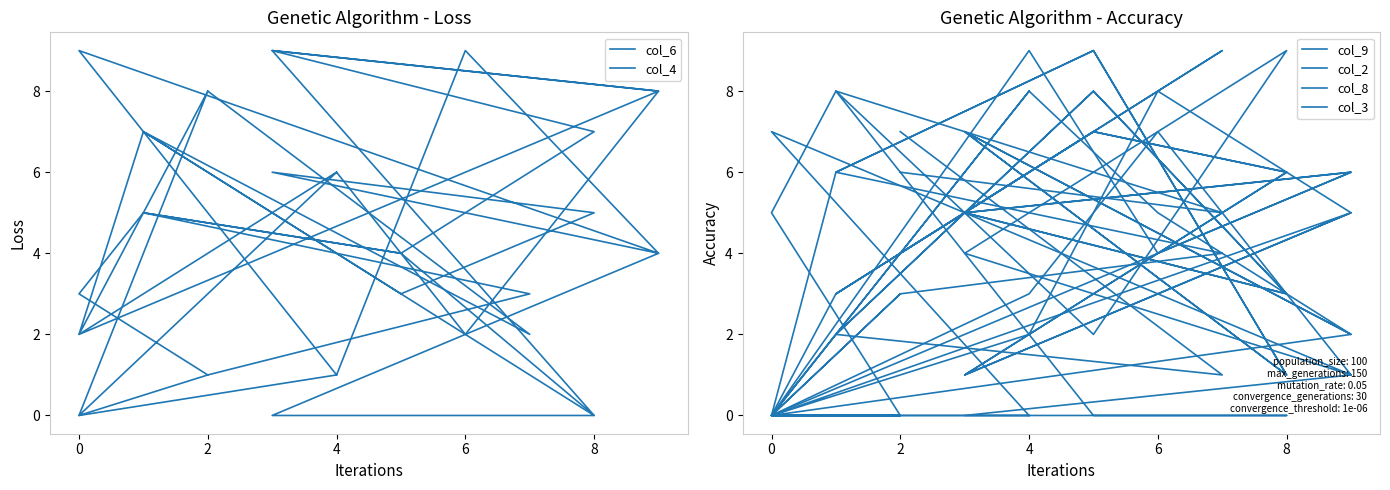

The col_9 series shows 2 at 16. True or false?

False